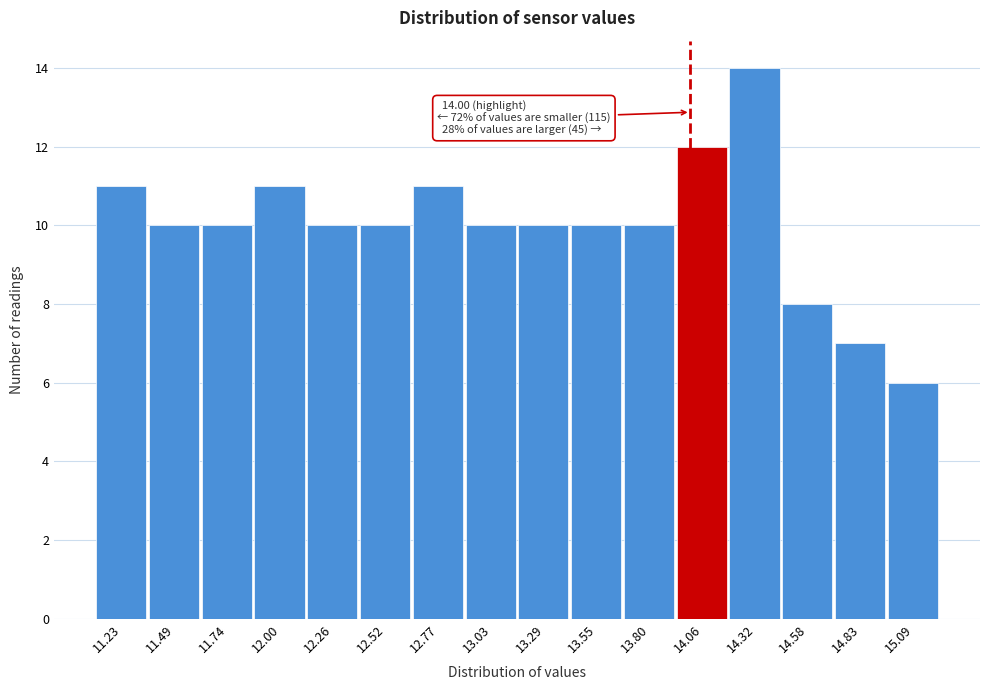

Which range on the x-axis has the tallest bar?

14.20 to 14.45